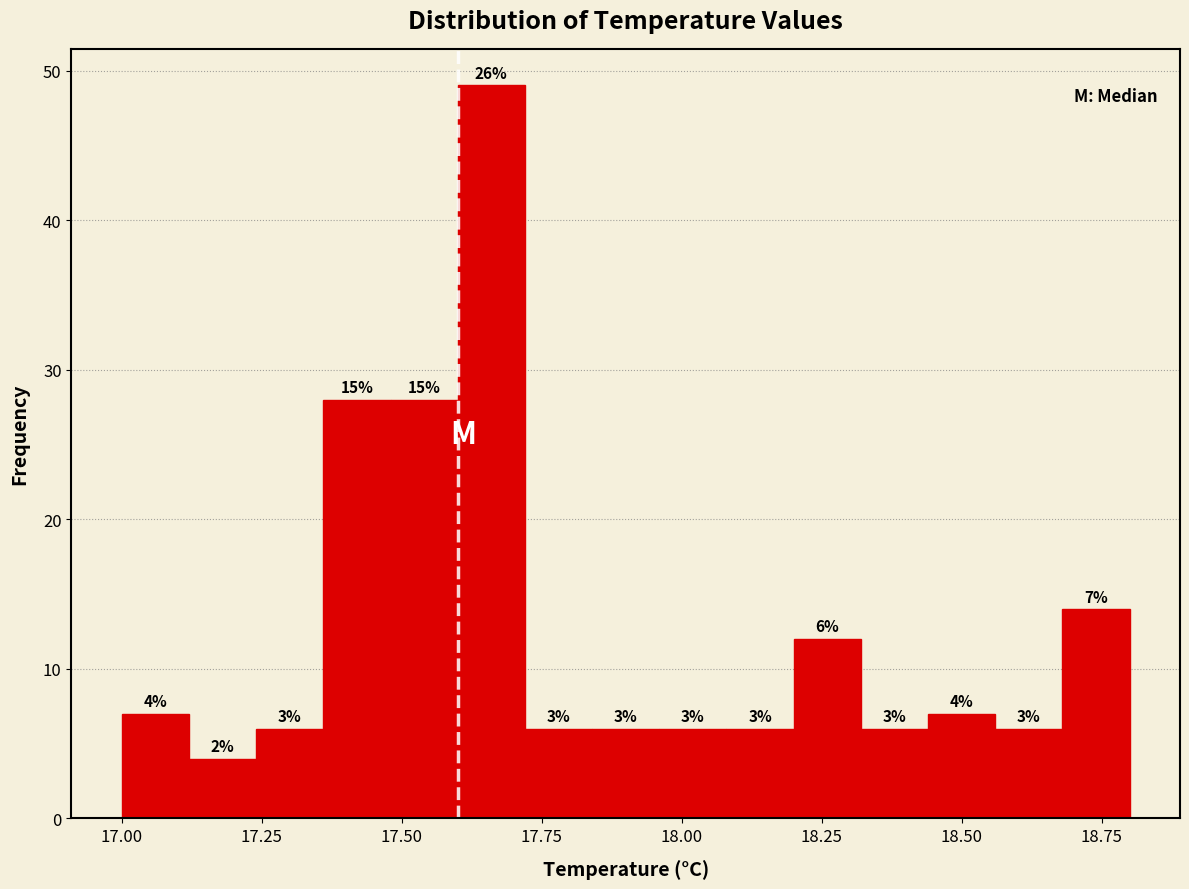

Read against the x-axis, roughly where is the centre of the tallest bar?

17.65